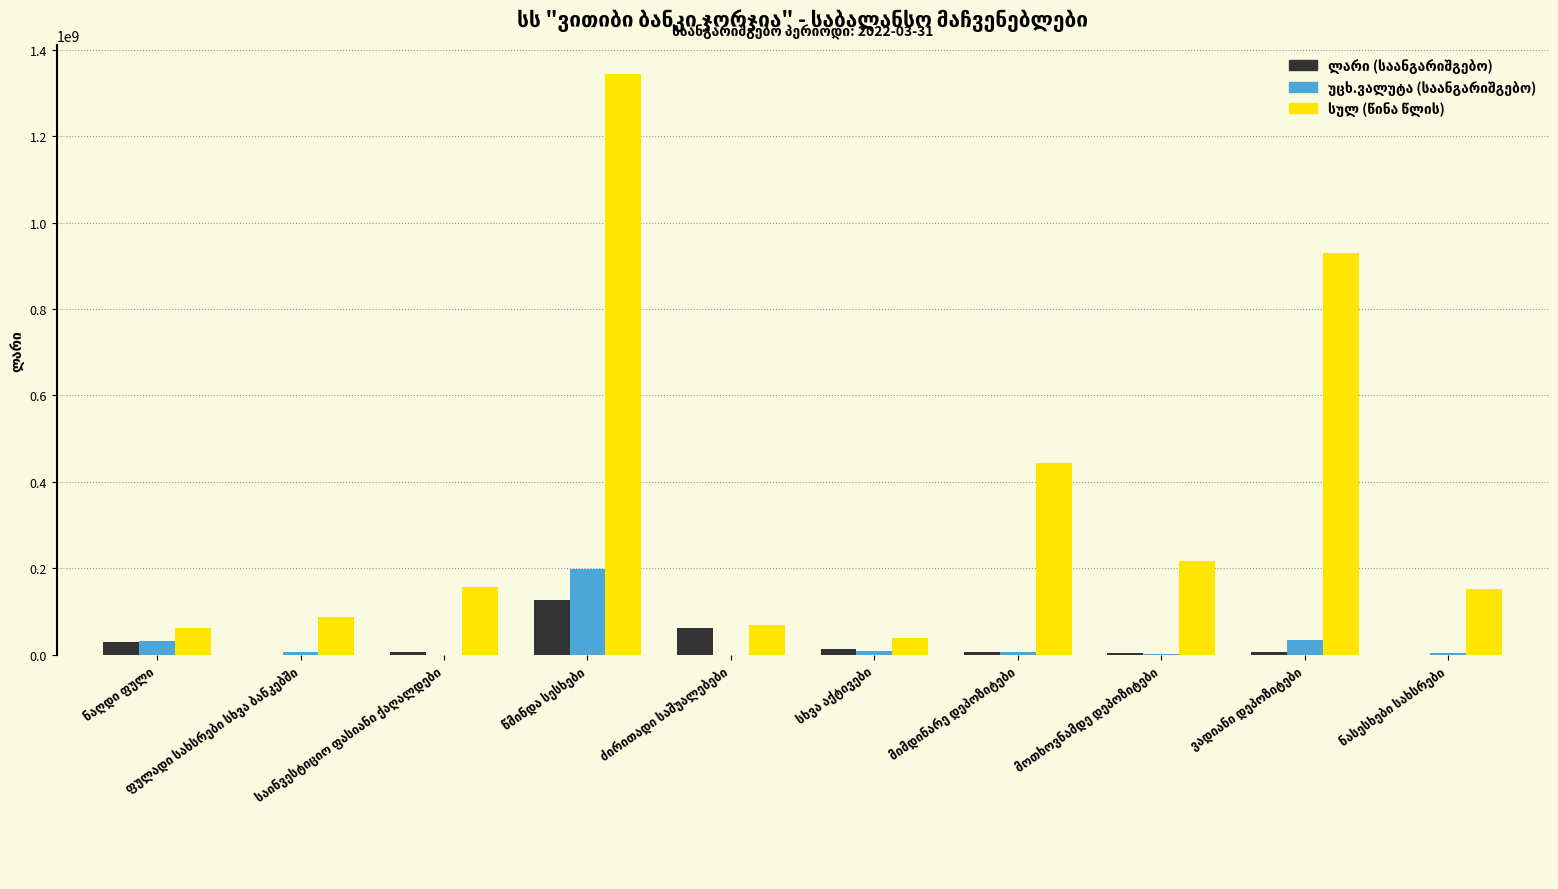

True or false: უცხ.ვალუტა (საანგარიშგებო) has a value of -97004480 at საინვესტიციო ფასიანი ქაღალდები.

False